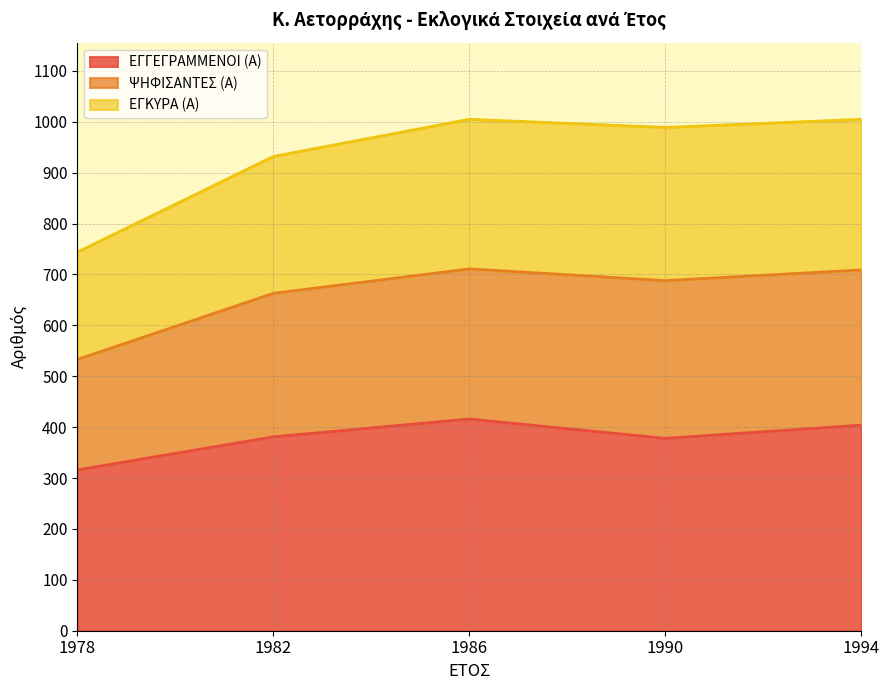

Which has a higher value, 1994 or 1986?

1986